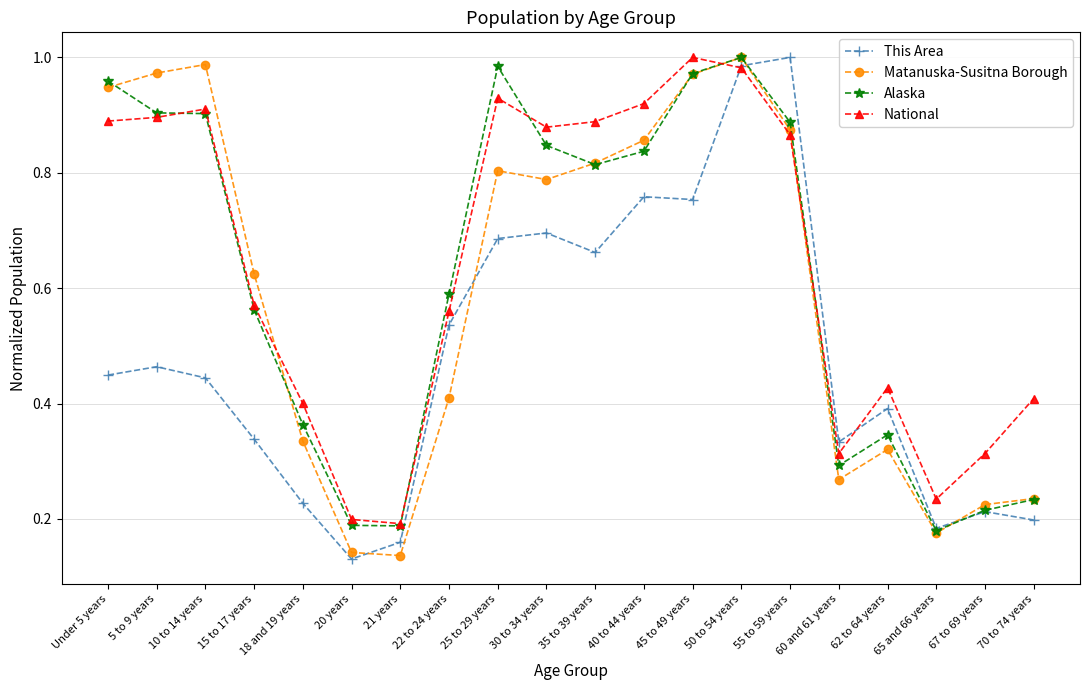

The value of This Area at 10 to 14 years is 0.4. True or false?

True